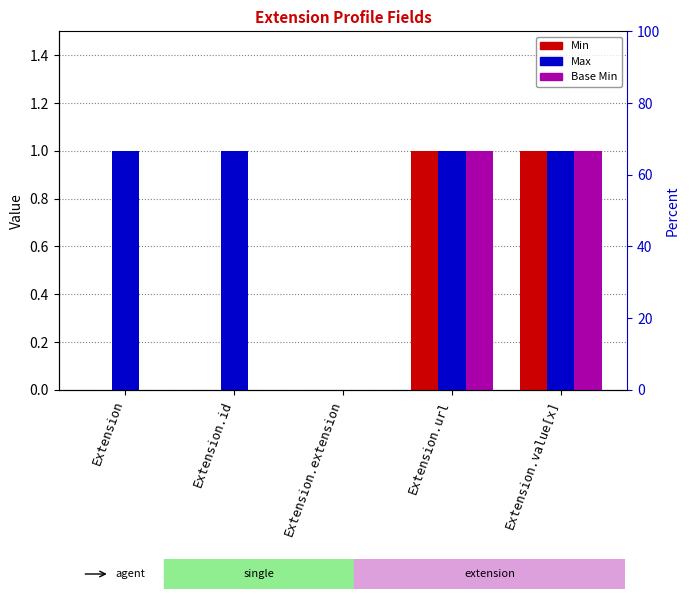

How many categories are shown in the chart?

5